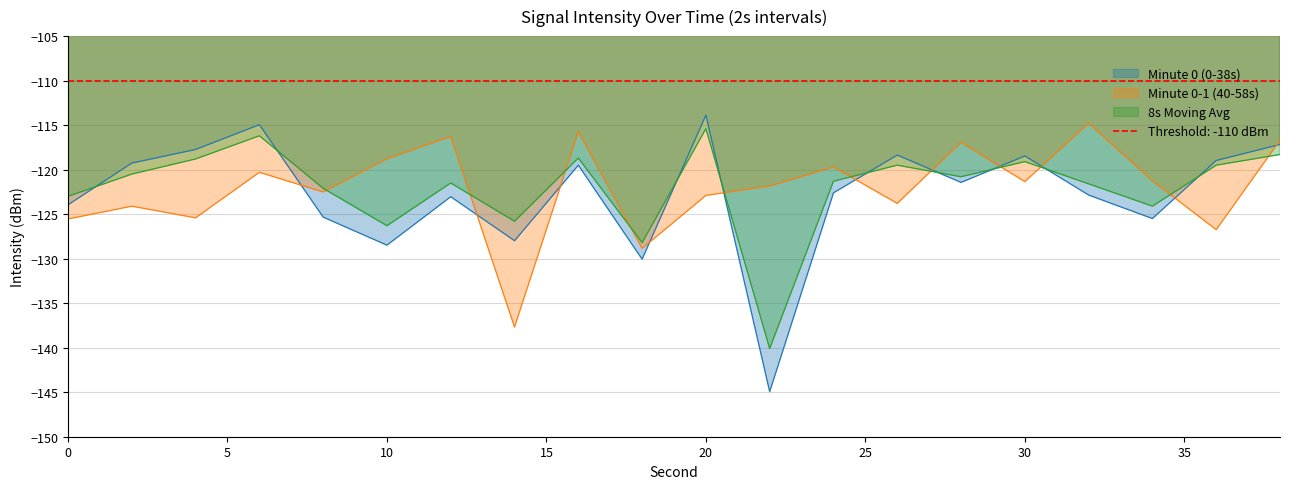

At which label does intensity_smoothed reach its peak?

20